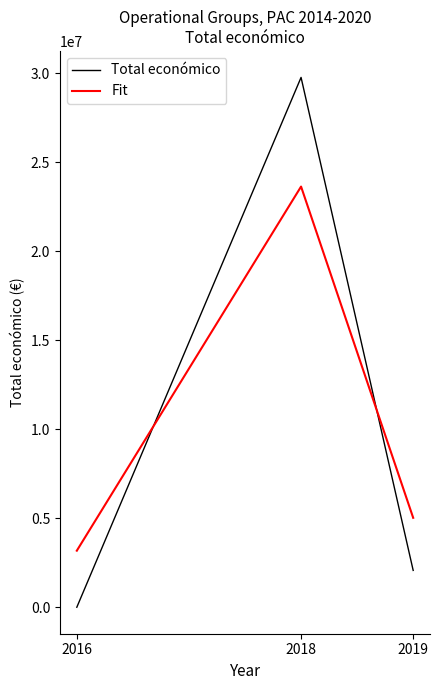

How many lines are shown in the chart?

2